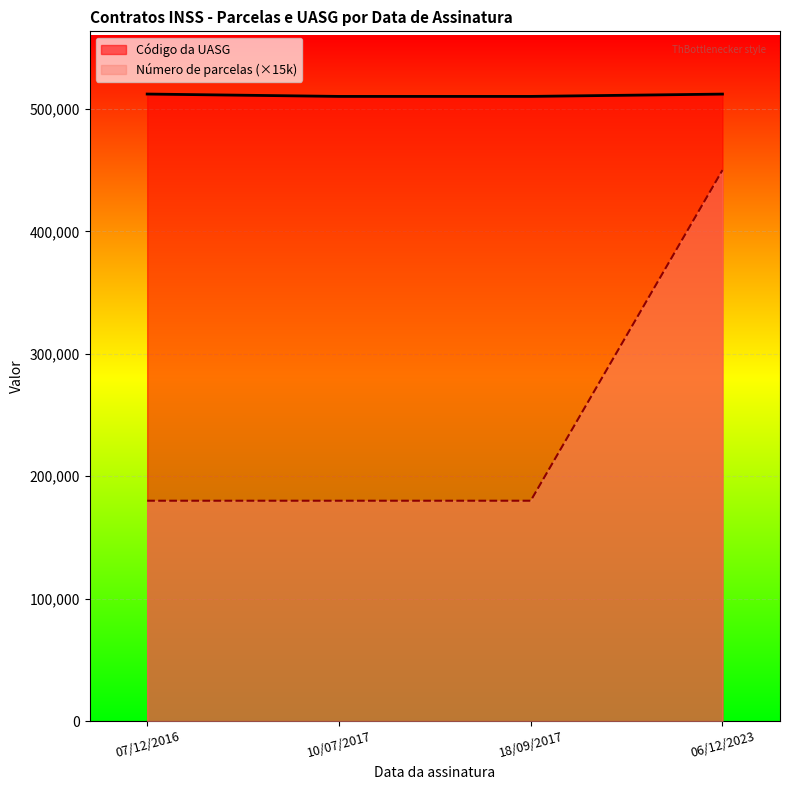

What is the sum of the Código da UASG values at 06/12/2023 and 10/07/2017?

1022254